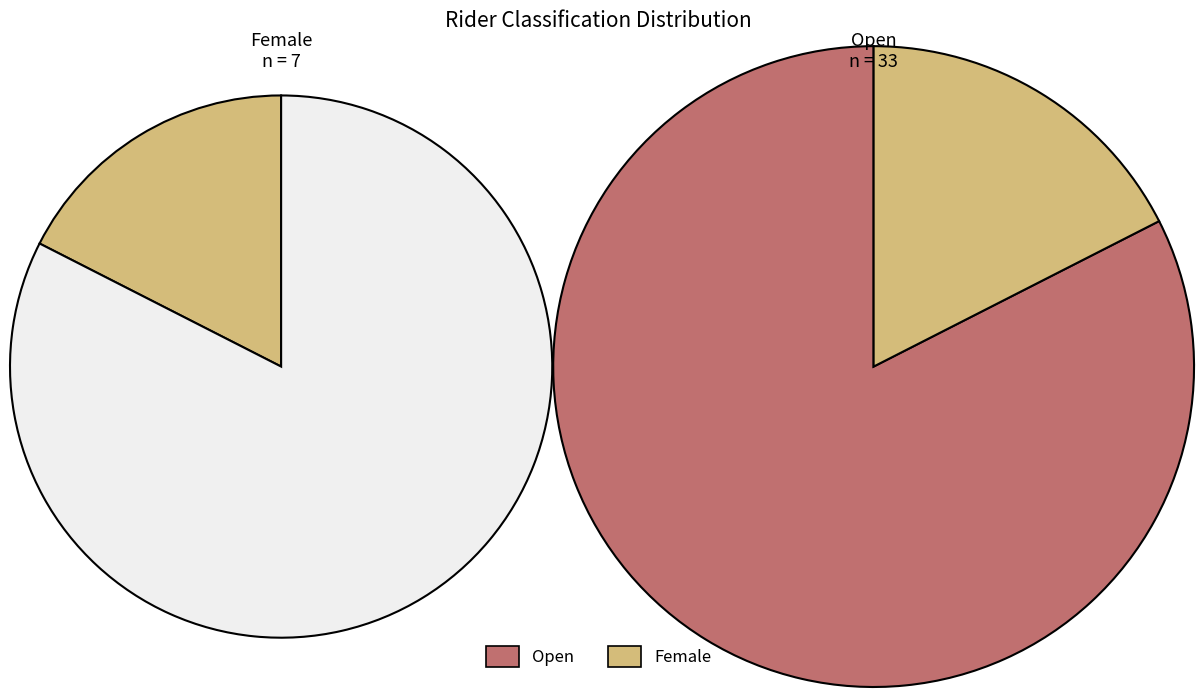

What is the smallest slice in the pie chart?

Female